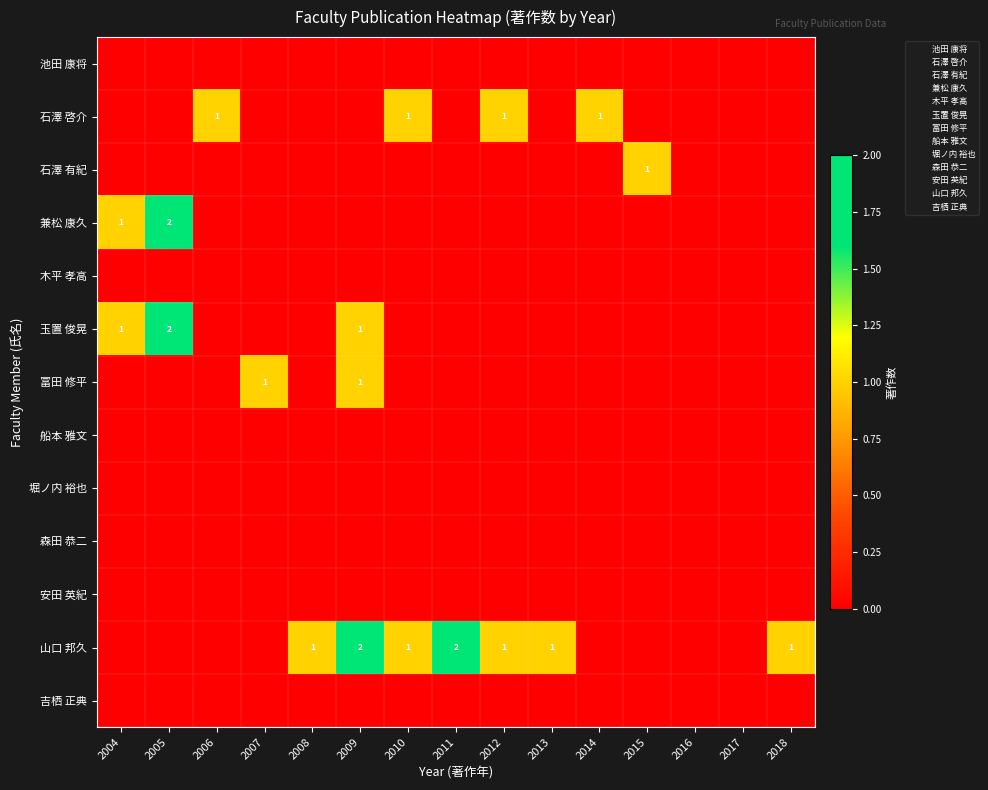

What is the difference between the 兼松 康久 values at 2006 and 2004?

1